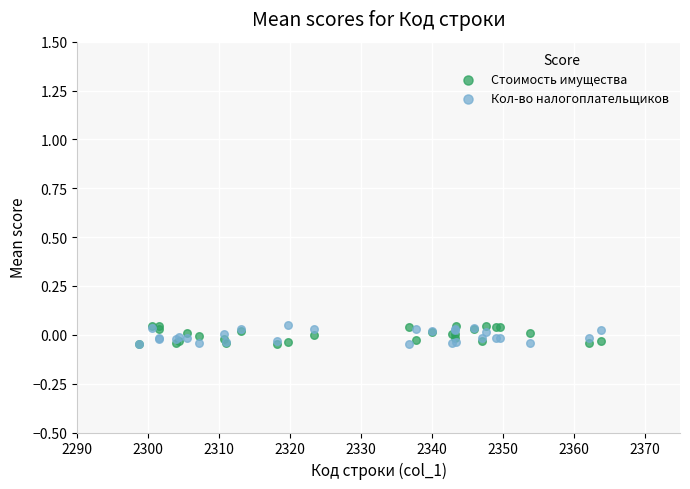

What are all the series names shown in the legend?

Стоимость имущества, Кол-во налогоплательщиков